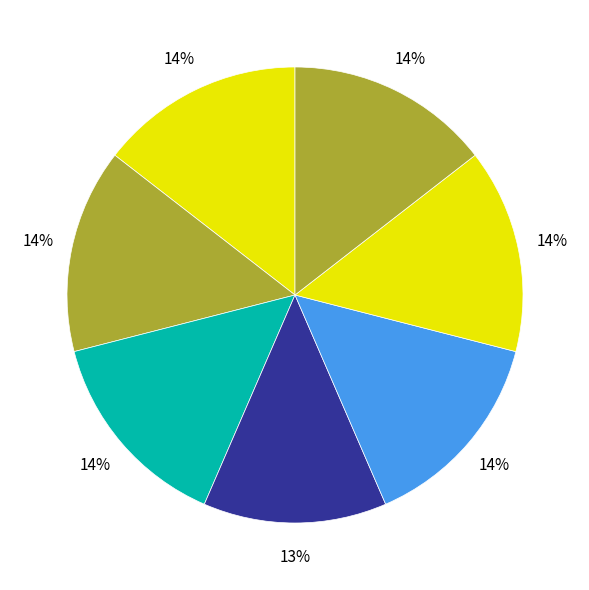

How many segments does this pie chart have?

7